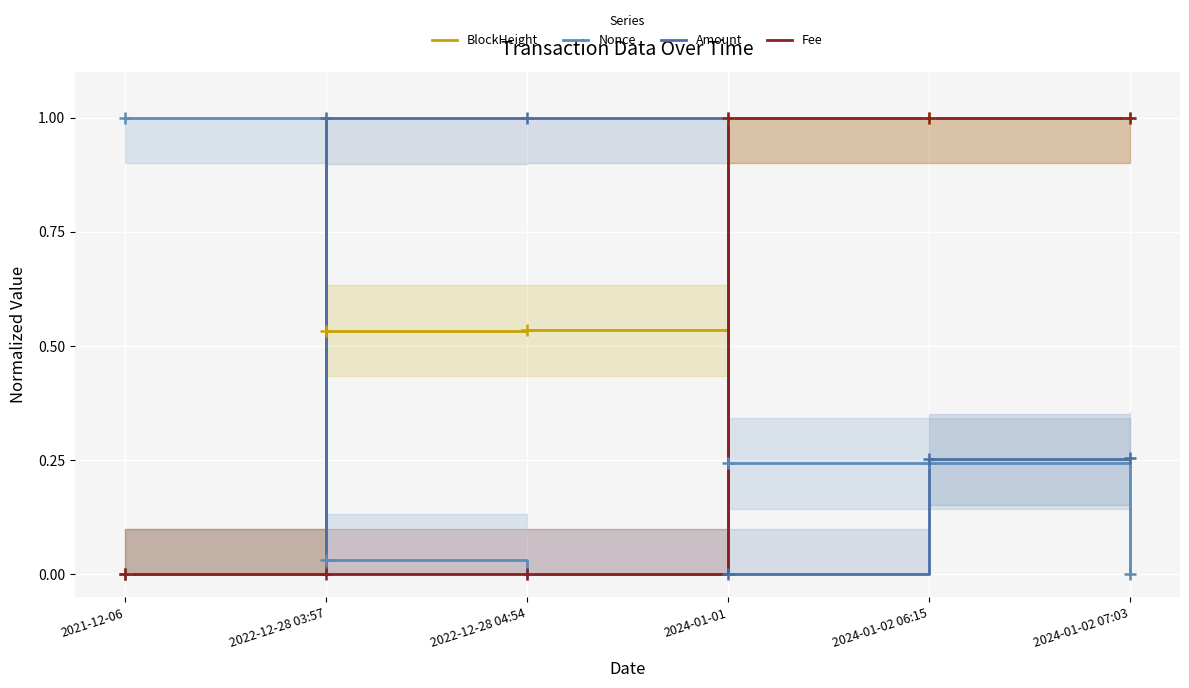

Reading left to right, list all the values displayed in this chart.

BlockHeight: 0.0	0.5	0.5	1.0	1.0	1.0
Nonce: 1.0	0.0	0.0	0.2	0.2	0.0
Amount: 0.0	1.0	1.0	0.0	0.3	0.3
Fee: 0.0	0.0	0.0	1.0	1.0	1.0